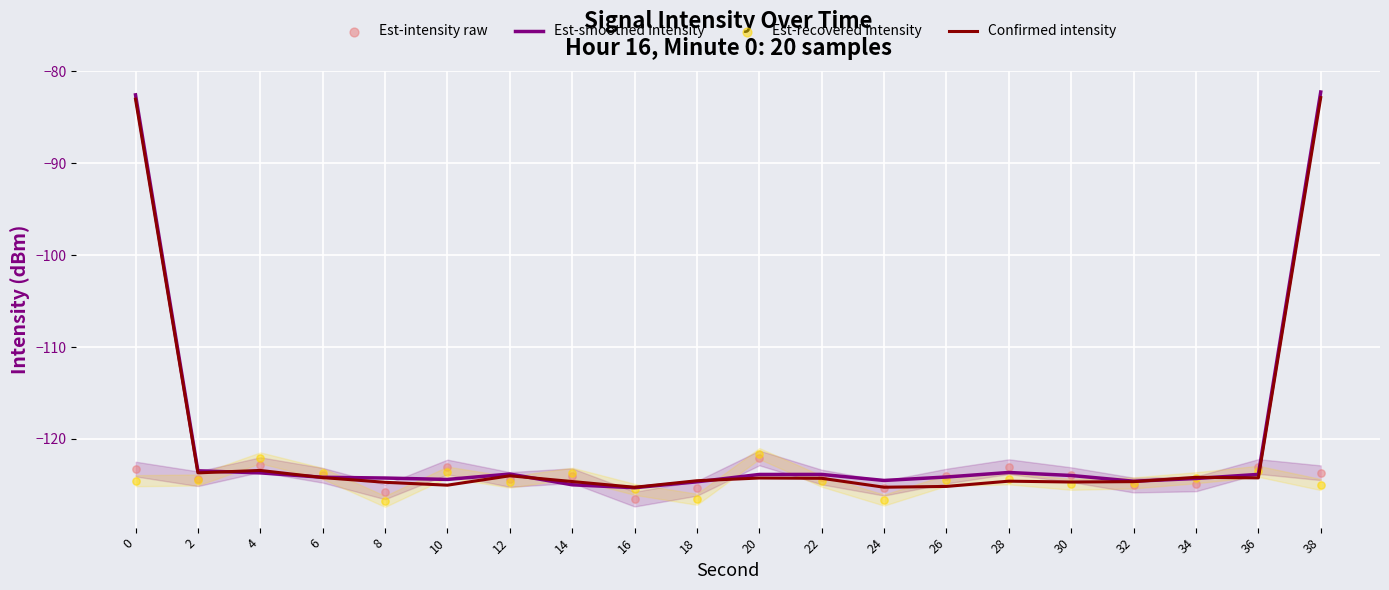

Which series reaches the maximum Y coordinate?

Est-smoothed intensity